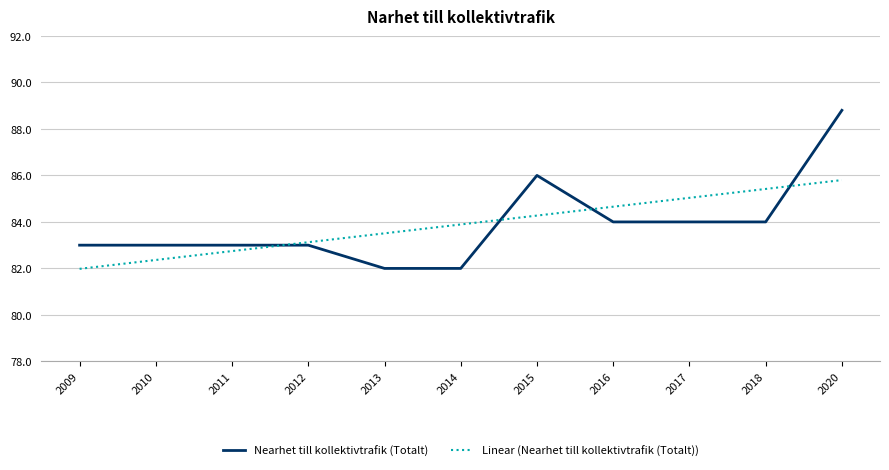

What is the smallest value displayed?

82.0